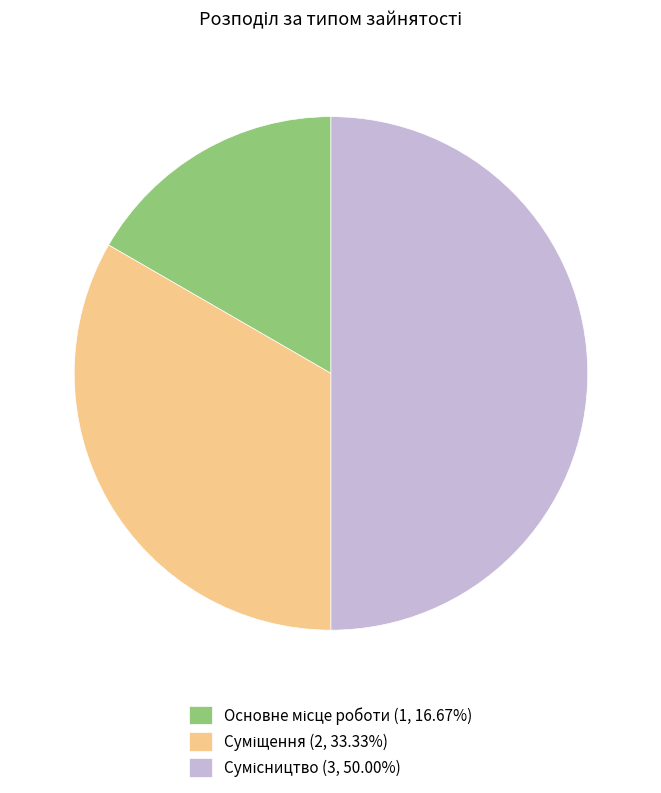

Approximately how many times larger is the value at Сумісництво compared to Суміщення?

1.5